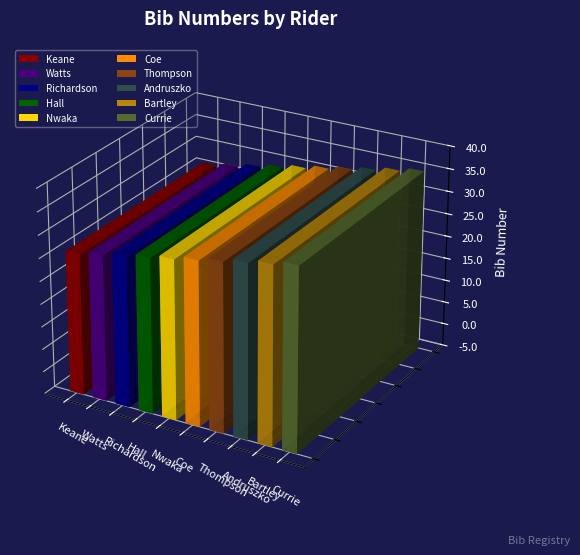

What is the maximum value shown in the chart?

40